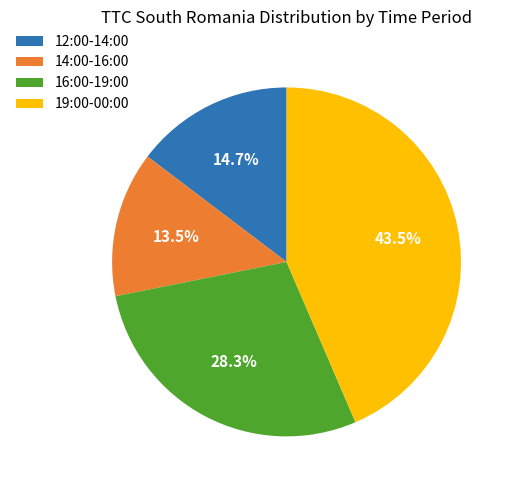

Between 16:00-19:00 and 19:00-00:00, which is larger?

19:00-00:00